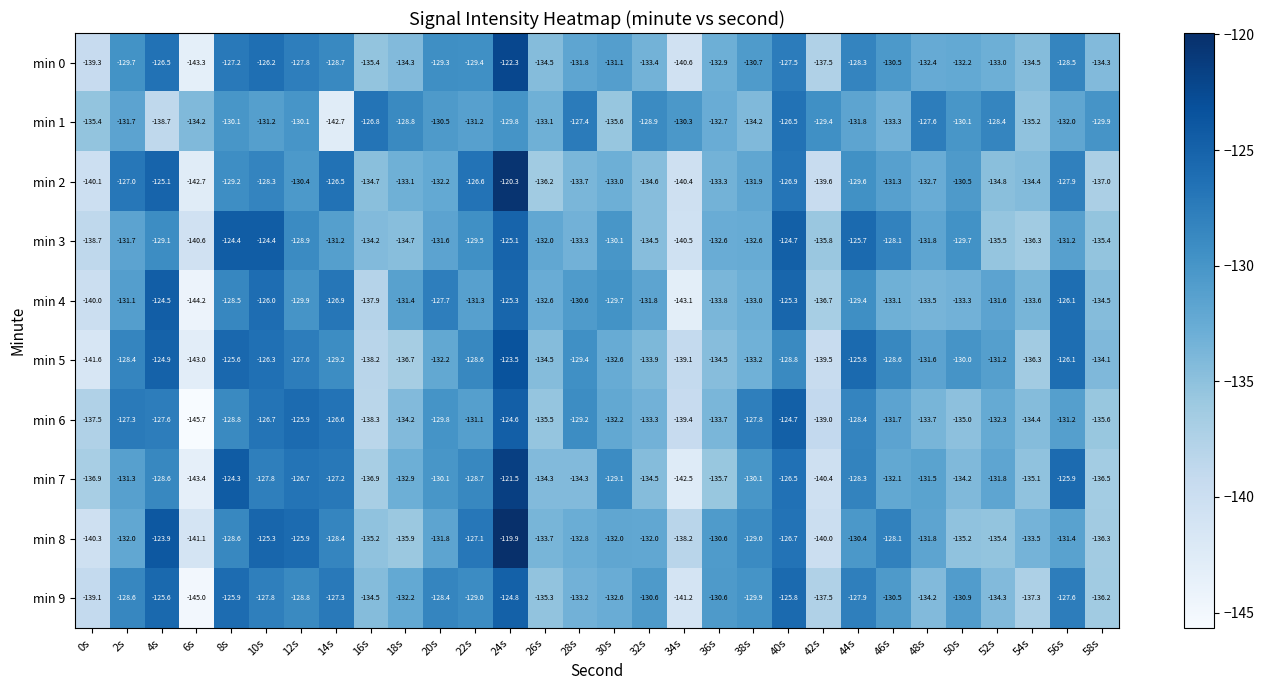

At which category is the sum across all series the highest?

24s